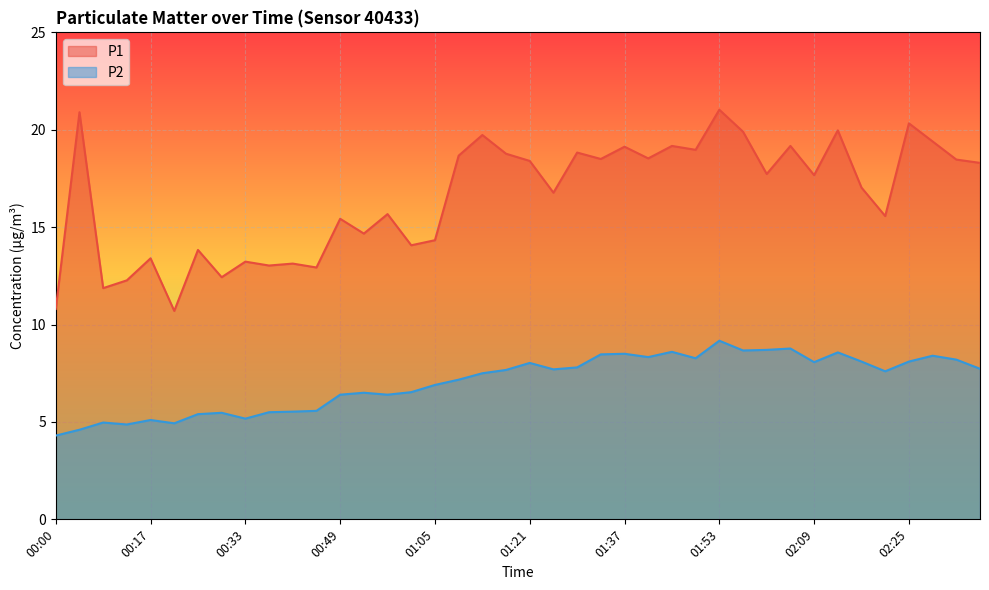

True or false: P1 has a value of 19.1 at 01:37.

True